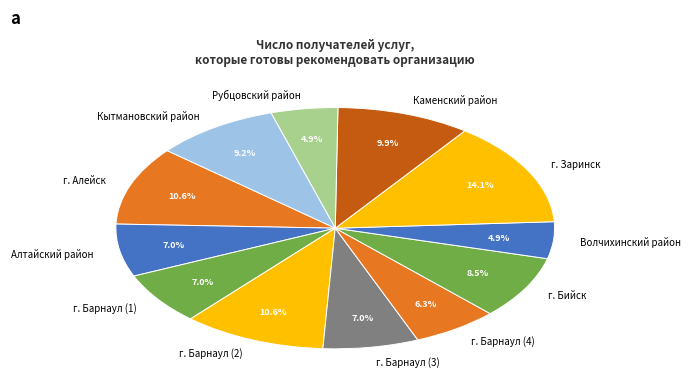

What is the ratio of the value at Каменский район to the value at Рубцовский район?

2.0